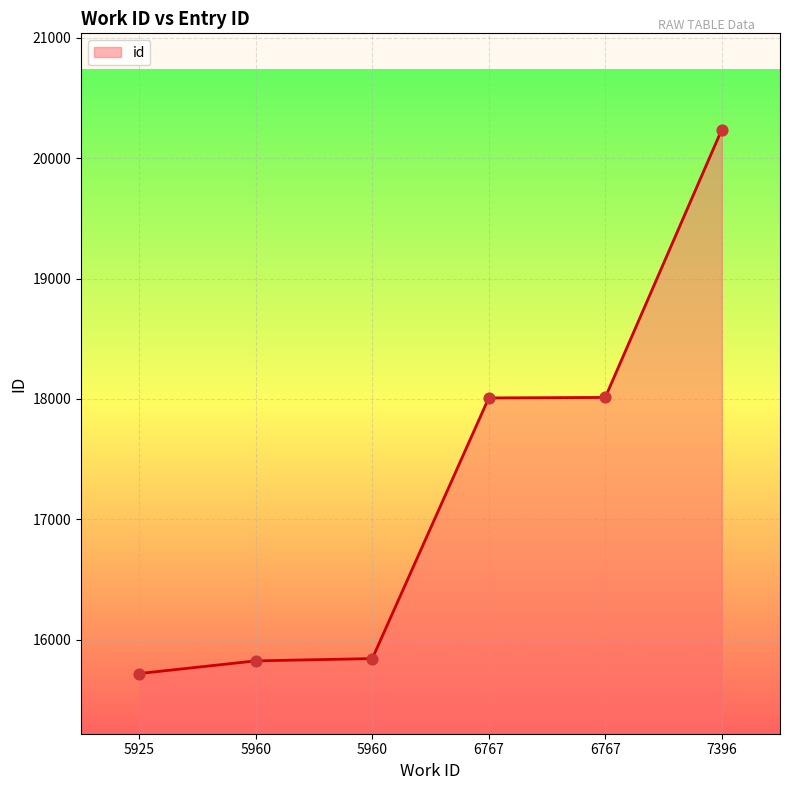

What is the change in value from 5960 to 6767?

+2169